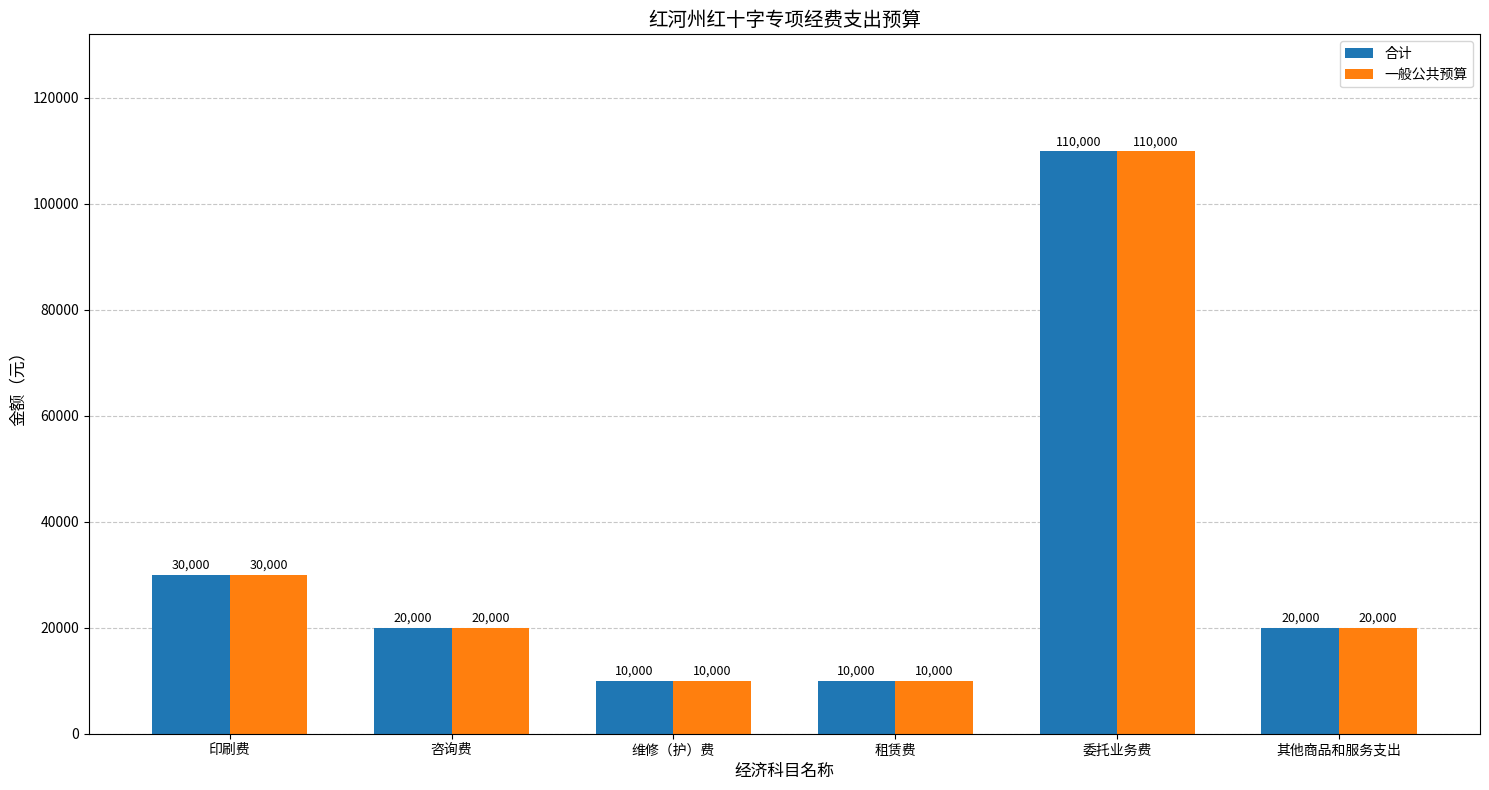

What is the average value of the 一般公共预算 series?

33333